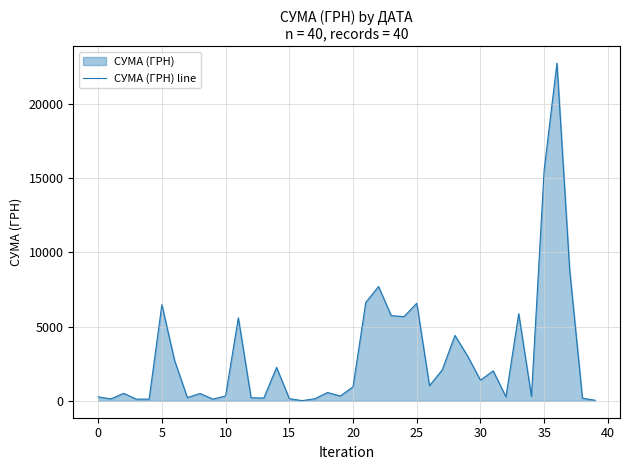

How many interior local valleys (lower than both neighbors) does the data have?

12